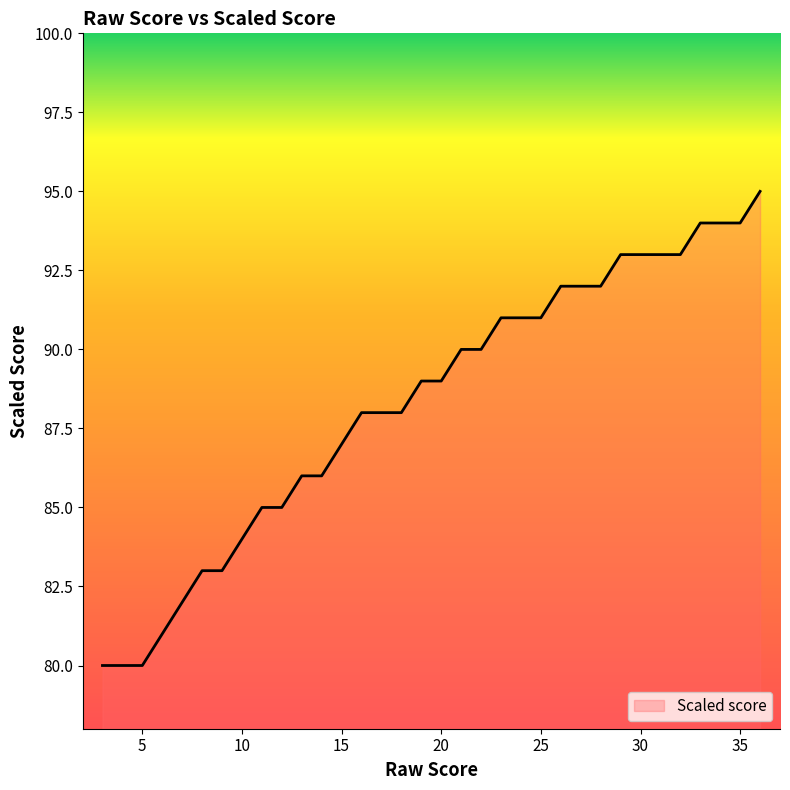

What is the difference between the maximum and minimum values?

15